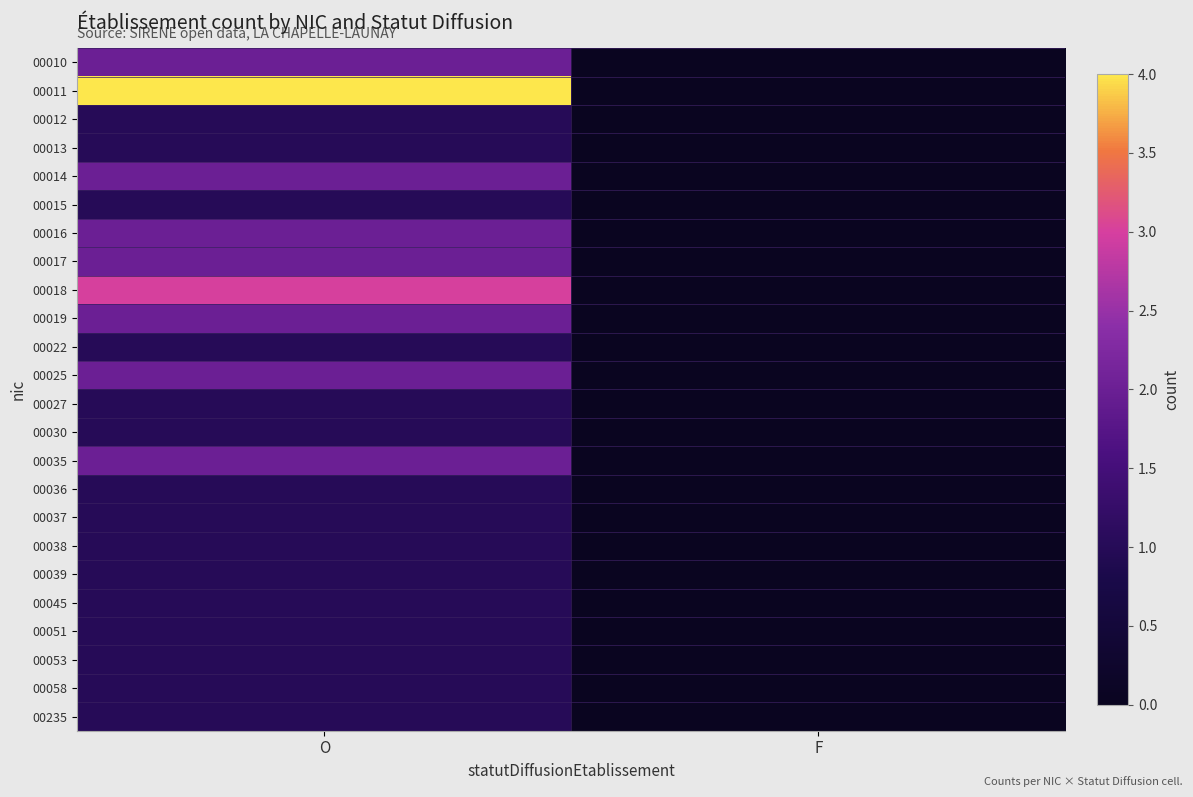

Which has a higher value, O or F?

O